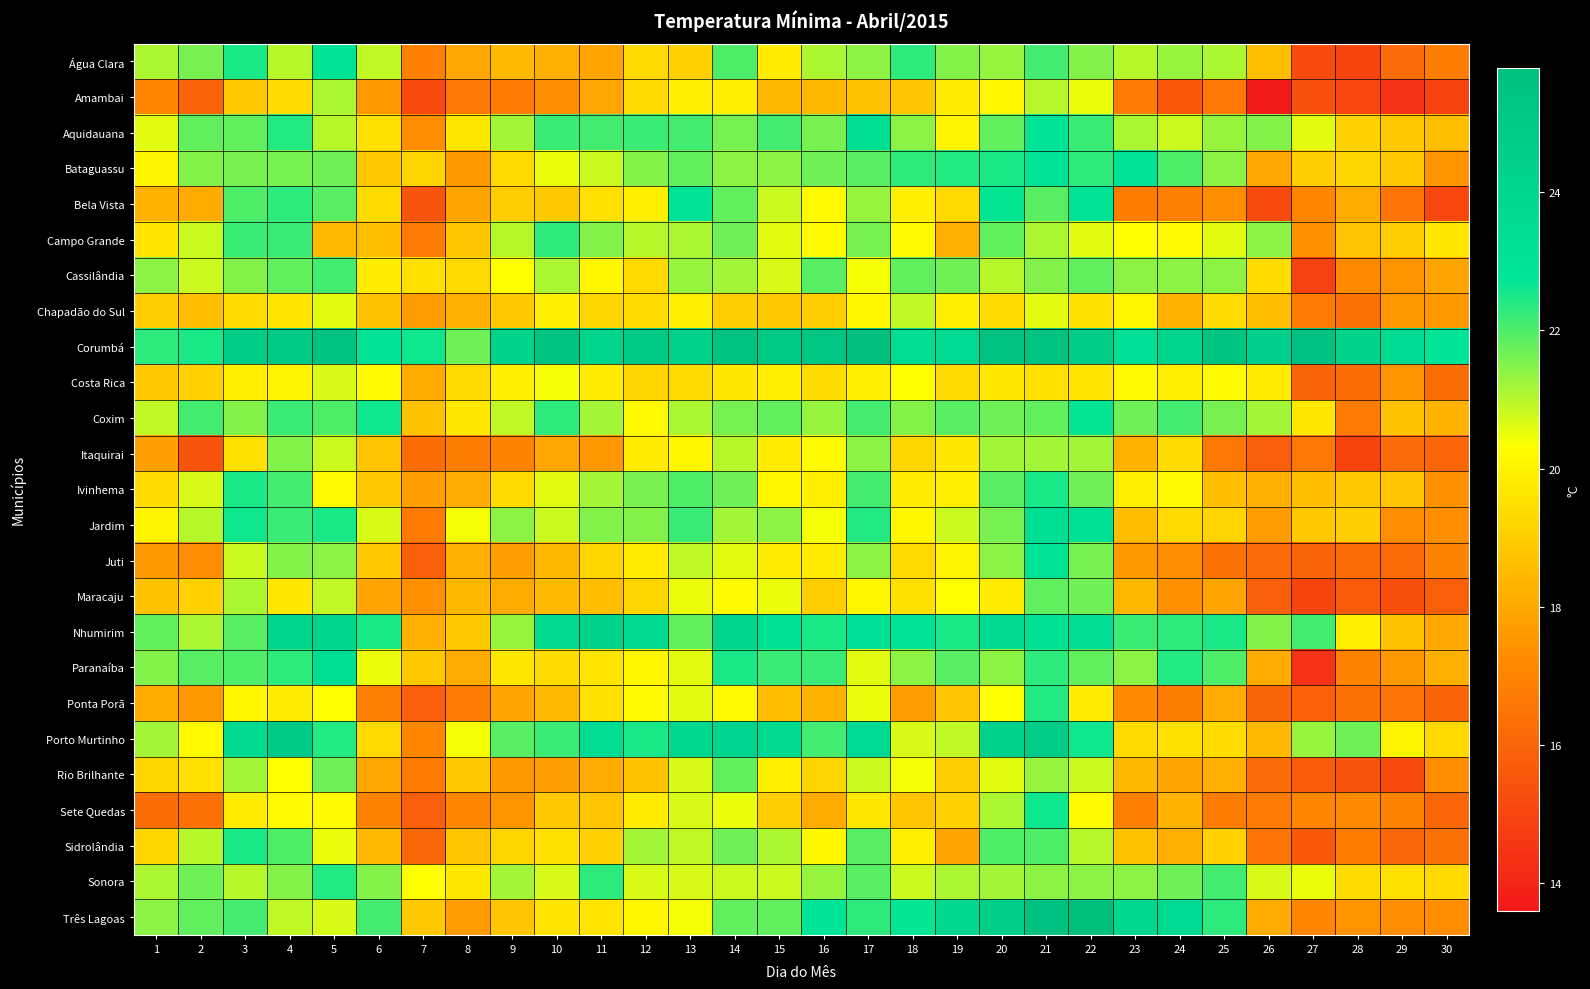

Reading left to right, list all the values displayed in this chart.

Água Clara: 1=21.1	2=21.6	3=22.5	4=21.0	5=22.8	6=20.9	7=16.9	8=18.0	9=18.5	10=18.2	11=17.9	12=19.3	13=19.1	14=22.0	15=19.8	16=21.1	17=21.4	18=22.3	19=21.5	20=21.3	21=22.1	22=21.5	23=21.0	24=21.3	25=21.1	26=18.6	27=15.2	28=15.0	29=16.2	30=16.8
Amambai: 1=17.1	2=16.0	3=18.9	4=19.4	5=21.1	6=17.6	7=15.2	8=16.6	9=16.7	10=17.3	11=18.0	12=19.3	13=19.9	14=19.9	15=18.4	16=18.4	17=18.7	18=18.8	19=19.8	20=20.1	21=21.0	22=20.5	23=16.7	24=15.6	25=16.6	26=13.6	27=15.4	28=15.1	29=14.4	30=14.9
Aquidauana: 1=20.6	2=21.8	3=21.8	4=22.4	5=21.0	6=19.5	7=17.3	8=19.7	9=21.2	10=22.2	11=22.1	12=22.2	13=22.1	14=21.6	15=22.1	16=21.6	17=23.3	18=21.4	19=20.0	20=21.8	21=22.8	22=22.2	23=21.1	24=20.8	25=21.3	26=21.5	27=20.6	28=19.1	29=18.9	30=18.6
Bataguassu: 1=20.0	2=21.5	3=21.6	4=21.6	5=21.7	6=18.9	7=19.2	8=17.6	9=19.3	10=20.5	11=20.8	12=21.5	13=21.8	14=21.4	15=21.4	16=21.7	17=21.9	18=22.3	19=22.4	20=22.5	21=22.8	22=22.3	23=22.8	24=22.0	25=21.4	26=18.0	27=19.0	28=19.2	29=18.9	30=17.5
Bela Vista: 1=18.3	2=18.1	3=22.0	4=22.3	5=21.9	6=19.4	7=15.5	8=17.9	9=19.0	10=18.9	11=19.5	12=19.9	13=22.9	14=21.8	15=20.8	16=20.2	17=21.3	18=19.9	19=19.3	20=22.7	21=21.9	22=22.9	23=16.8	24=16.9	25=17.3	26=15.2	27=17.1	28=18.1	29=16.5	30=15.1
Campo Grande: 1=19.6	2=20.8	3=22.2	4=22.2	5=18.5	6=18.6	7=16.7	8=18.8	9=21.0	10=22.3	11=21.5	12=21.0	13=21.1	14=21.7	15=20.6	16=20.2	17=21.6	18=20.2	19=18.2	20=21.8	21=21.1	22=20.6	23=20.3	24=20.2	25=20.6	26=21.4	27=17.4	28=18.8	29=19.0	30=19.7
Cassilândia: 1=21.4	2=20.8	3=21.5	4=21.8	5=22.1	6=19.8	7=19.5	8=19.3	9=20.3	10=21.1	11=20.1	12=19.3	13=21.3	14=21.2	15=20.7	16=21.9	17=20.4	18=21.8	19=21.7	20=21.0	21=21.5	22=21.8	23=21.4	24=21.4	25=21.4	26=19.4	27=14.9	28=17.2	29=17.5	30=17.9
Chapadão do Sul: 1=19.0	2=18.6	3=19.4	4=19.6	5=20.6	6=18.7	7=17.7	8=18.2	9=18.9	10=19.9	11=19.2	12=19.4	13=19.9	14=19.0	15=18.9	16=19.0	17=20.1	18=20.9	19=19.9	20=19.4	21=20.6	22=19.5	23=20.1	24=18.3	25=19.4	26=18.6	27=16.7	28=16.4	29=17.6	30=17.6
Corumbá: 1=22.3	2=22.5	3=24.7	4=24.9	5=25.5	6=22.9	7=22.6	8=21.7	9=24.2	10=25.4	11=24.0	12=24.9	13=24.3	14=25.5	15=25.0	16=25.3	17=25.8	18=23.4	19=23.7	20=25.5	21=25.5	22=24.7	23=23.2	24=24.1	25=25.4	26=24.4	27=25.6	28=24.2	29=23.7	30=22.8
Costa Rica: 1=18.9	2=19.1	3=19.9	4=20.0	5=20.7	6=20.2	7=18.1	8=19.3	9=19.9	10=20.4	11=19.8	12=19.2	13=19.4	14=19.7	15=19.9	16=19.4	17=19.9	18=20.3	19=19.3	20=19.7	21=19.5	22=19.6	23=20.2	24=19.9	25=20.2	26=19.8	27=16.0	28=16.3	29=17.5	30=16.3
Coxim: 1=20.9	2=22.1	3=21.5	4=22.2	5=22.0	6=22.6	7=18.7	8=19.7	9=20.9	10=22.3	11=21.2	12=20.2	13=21.1	14=21.6	15=21.8	16=21.3	17=22.1	18=21.5	19=21.9	20=21.7	21=21.8	22=22.7	23=21.7	24=22.1	25=21.6	26=21.2	27=19.7	28=16.7	29=18.7	30=18.3
Itaquirai: 1=17.8	2=15.5	3=19.5	4=21.5	5=20.8	6=18.8	7=16.3	8=16.8	9=17.0	10=18.0	11=17.6	12=19.8	13=20.1	14=21.0	15=19.8	16=20.2	17=21.4	18=19.2	19=19.7	20=21.2	21=21.2	22=21.2	23=18.3	24=19.4	25=16.6	26=15.8	27=16.6	28=15.0	29=16.2	30=16.1
Ivinhema: 1=19.4	2=20.7	3=22.5	4=22.1	5=20.2	6=18.9	7=17.8	8=18.1	9=19.4	10=20.6	11=21.2	12=21.6	13=22.0	14=21.7	15=20.1	16=19.9	17=22.1	18=19.8	19=19.9	20=21.9	21=22.5	22=21.7	23=19.9	24=20.2	25=18.6	26=18.2	27=18.6	28=18.9	29=18.8	30=17.4
Jardim: 1=20.0	2=21.0	3=22.6	4=22.2	5=22.5	6=20.7	7=16.7	8=20.4	9=21.4	10=20.8	11=21.5	12=21.5	13=22.2	14=21.2	15=21.4	16=20.4	17=22.4	18=20.1	19=20.8	20=21.6	21=23.3	22=23.1	23=18.6	24=19.3	25=19.2	26=17.7	27=18.9	28=19.0	29=17.3	30=17.3
Juti: 1=17.6	2=17.3	3=20.8	4=21.5	5=21.4	6=18.9	7=15.8	8=18.2	9=17.8	10=18.4	11=19.2	12=19.8	13=20.9	14=20.6	15=19.8	16=19.8	17=21.4	18=19.3	19=20.0	20=21.4	21=22.9	22=21.6	23=17.6	24=17.3	25=16.4	26=16.2	27=16.0	28=16.2	29=16.2	30=17.0
Maracaju: 1=18.7	2=19.1	3=21.1	4=19.7	5=20.9	6=17.9	7=17.4	8=18.4	9=18.1	10=18.5	11=18.6	12=19.2	13=20.5	14=20.2	15=20.5	16=19.0	17=20.1	18=19.5	19=20.3	20=19.8	21=21.8	22=21.7	23=18.4	24=17.4	25=17.9	26=15.8	27=15.0	28=15.7	29=15.3	30=15.8
Nhumirim: 1=21.8	2=21.1	3=21.9	4=24.0	5=24.0	6=22.5	7=18.2	8=18.9	9=21.3	10=23.5	11=24.2	12=23.5	13=21.8	14=24.0	15=23.1	16=22.5	17=23.2	18=22.8	19=22.5	20=23.5	21=23.1	22=23.4	23=22.2	24=22.3	25=22.5	26=21.5	27=22.1	28=19.9	29=18.7	30=18.0
Paranaíba: 1=21.5	2=21.9	3=22.0	4=22.3	5=23.3	6=20.5	7=18.9	8=18.1	9=19.7	10=19.4	11=19.6	12=20.1	13=20.6	14=22.5	15=22.2	16=22.2	17=20.6	18=21.4	19=21.9	20=21.4	21=22.3	22=21.8	23=21.4	24=22.4	25=22.0	26=18.1	27=14.4	28=17.0	29=17.6	30=18.2
Ponta Porã: 1=18.1	2=17.6	3=20.1	4=19.8	5=20.3	6=16.9	7=15.8	8=16.7	9=17.9	10=18.5	11=19.5	12=20.2	13=20.6	14=20.2	15=18.6	16=18.3	17=20.5	18=17.7	19=18.8	20=20.3	21=22.4	22=19.8	23=17.2	24=16.8	25=18.1	26=16.0	27=15.9	28=16.4	29=16.5	30=16.0
Porto Murtinho: 1=21.2	2=20.2	3=23.5	4=24.9	5=22.4	6=19.3	7=17.1	8=20.4	9=21.9	10=22.2	11=23.4	12=22.5	13=23.8	14=23.9	15=23.5	16=22.1	17=23.7	18=20.7	19=20.9	20=24.3	21=24.8	22=22.6	23=19.3	24=19.5	25=19.4	26=18.5	27=21.3	28=21.7	29=20.0	30=19.3
Rio Brilhante: 1=19.2	2=19.5	3=21.2	4=20.3	5=21.7	6=18.0	7=16.7	8=18.9	9=17.6	10=17.8	11=18.1	12=18.7	13=20.7	14=21.8	15=19.9	16=19.2	17=20.8	18=20.4	19=19.0	20=20.6	21=21.3	22=20.8	23=18.4	24=17.9	25=18.2	26=16.2	27=15.7	28=15.5	29=15.2	30=17.3
Sete Quedas: 1=16.3	2=16.4	3=19.8	4=20.2	5=20.2	6=17.0	7=15.8	8=17.1	9=17.5	10=18.9	11=18.8	12=19.8	13=20.7	14=20.5	15=19.0	16=18.1	17=19.7	18=18.8	19=19.1	20=21.1	21=22.6	22=20.2	23=16.9	24=18.3	25=16.8	26=16.7	27=17.1	28=17.2	29=17.0	30=16.1
Sidrolândia: 1=19.2	2=21.0	3=22.5	4=22.0	5=20.5	6=18.5	7=16.1	8=18.8	9=19.2	10=19.5	11=19.1	12=21.2	13=20.9	14=21.7	15=21.1	16=20.1	17=21.9	18=19.9	19=17.9	20=22.0	21=22.0	22=21.0	23=18.7	24=18.2	25=19.1	26=16.5	27=15.6	28=16.8	29=16.1	30=16.4
Sonora: 1=21.1	2=21.7	3=21.0	4=21.5	5=22.4	6=21.5	7=20.3	8=19.7	9=21.2	10=20.7	11=22.3	12=20.7	13=20.7	14=20.8	15=20.8	16=21.3	17=21.9	18=20.8	19=21.1	20=21.2	21=21.4	22=21.4	23=21.4	24=21.7	25=22.1	26=20.7	27=20.5	28=19.4	29=19.5	30=19.3
Três Lagoas: 1=21.4	2=21.8	3=22.1	4=20.9	5=20.7	6=22.1	7=18.9	8=17.7	9=18.8	10=19.6	11=19.6	12=20.1	13=20.4	14=21.8	15=21.8	16=22.8	17=22.3	18=22.7	19=23.8	20=24.5	21=25.6	22=25.7	23=23.8	24=23.7	25=22.3	26=18.1	27=17.1	28=17.5	29=17.3	30=17.3